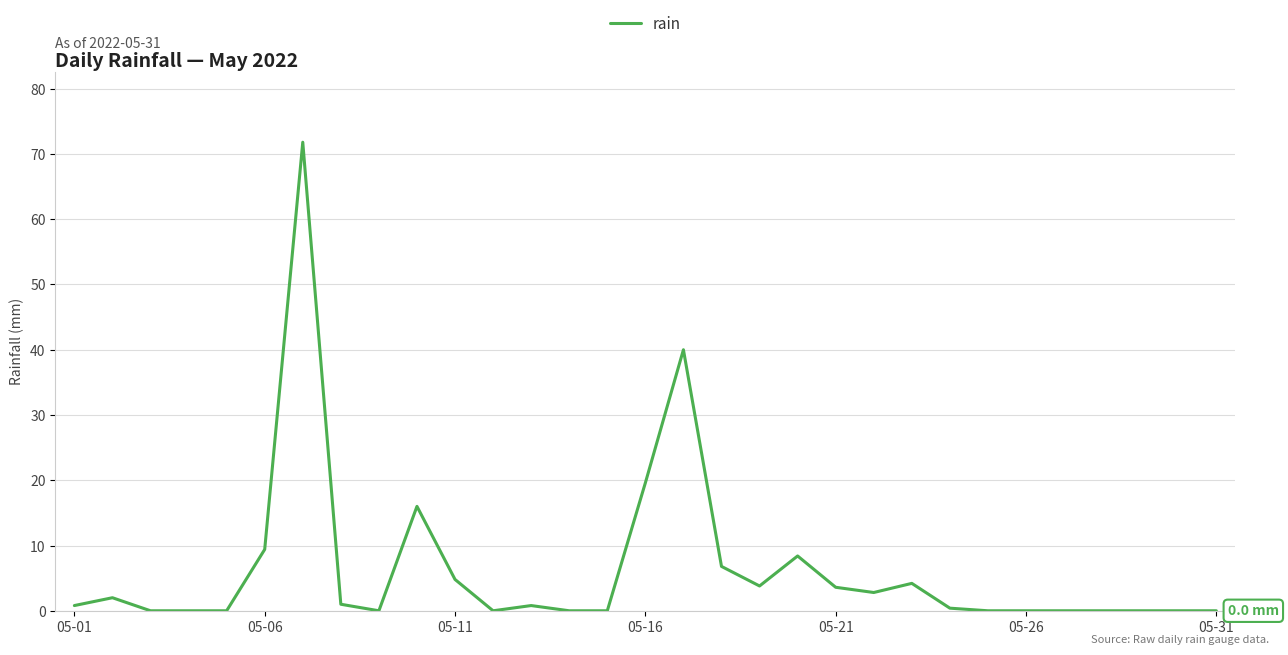

What is the difference between the maximum and minimum values?

71.8